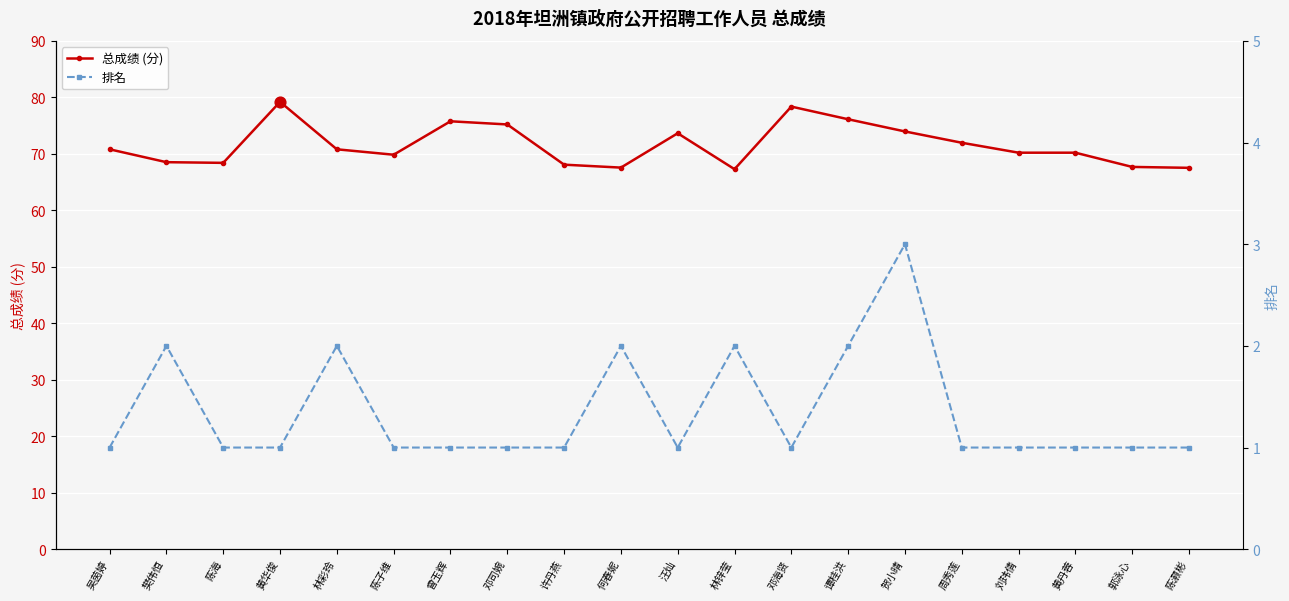

At how many categories does at least one series exceed 17?

20